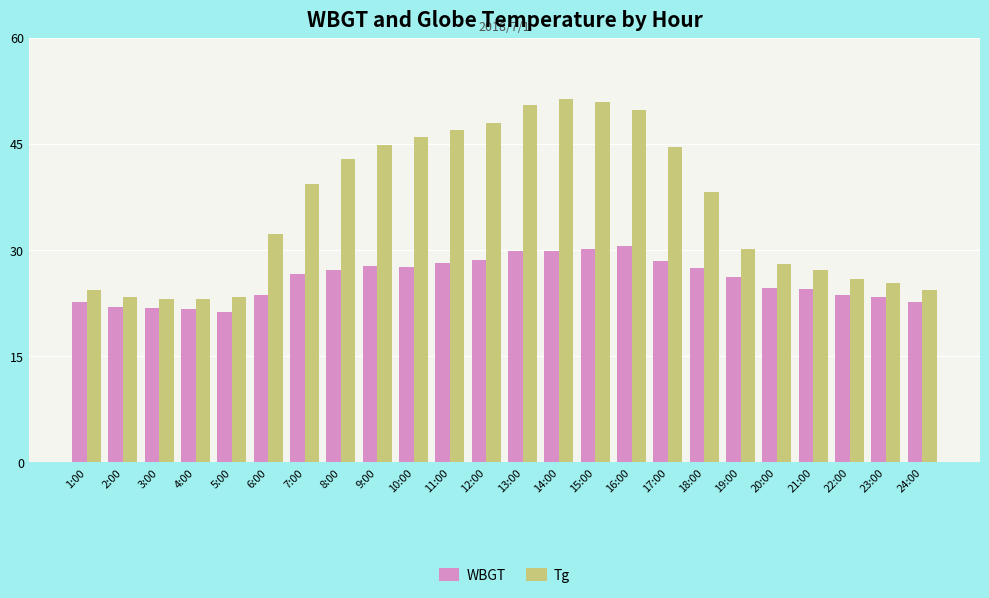

What is the total value across all series at 7:00?

65.9